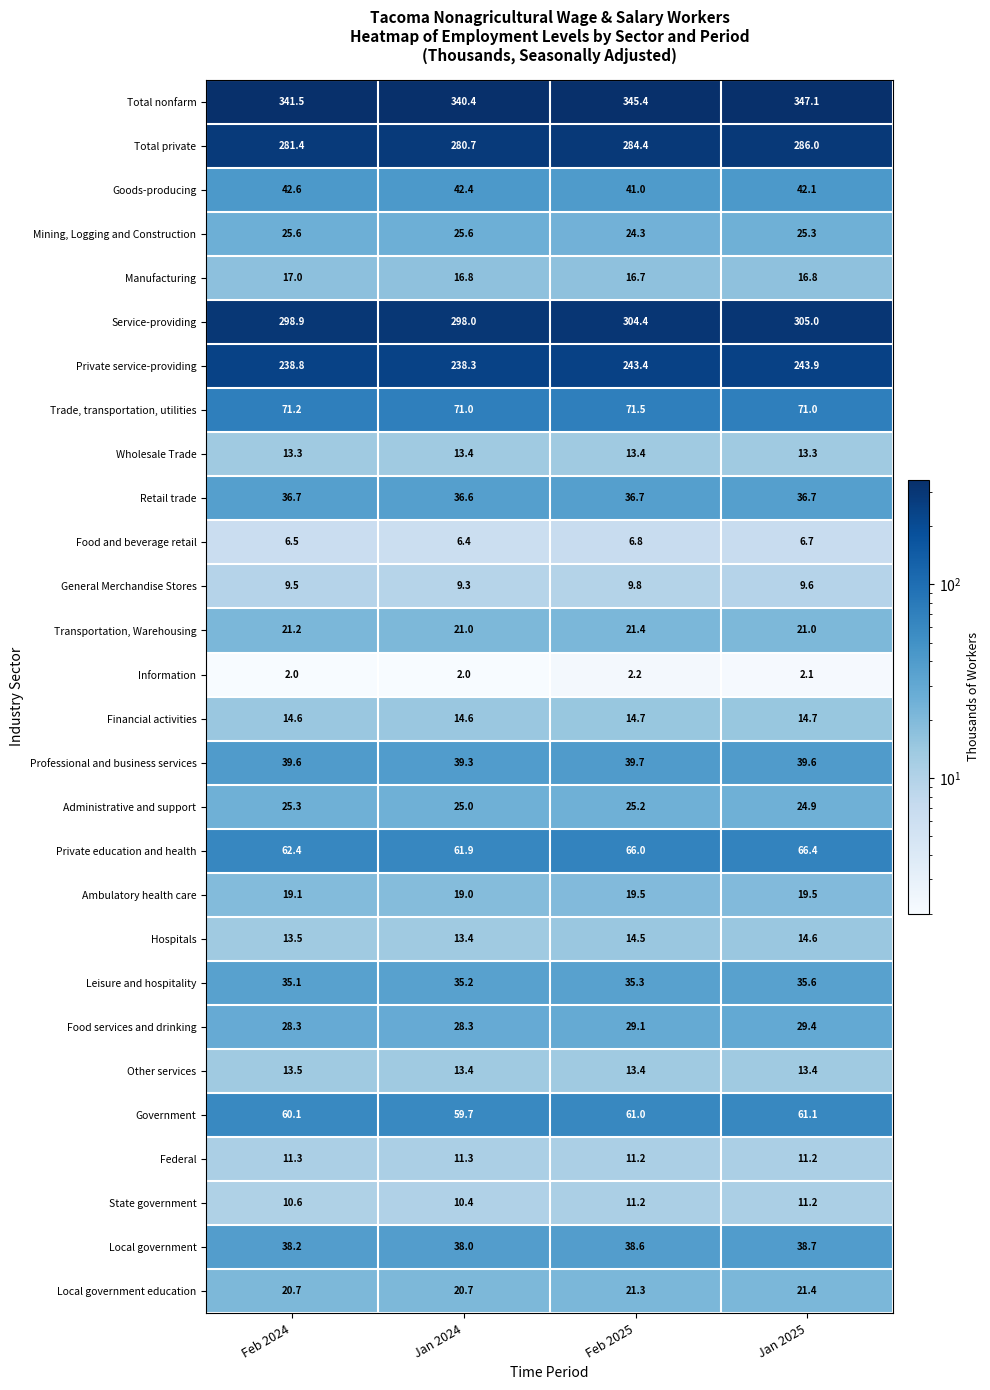

True or false: Information has a value of 1.1 at Jan 2024.

False